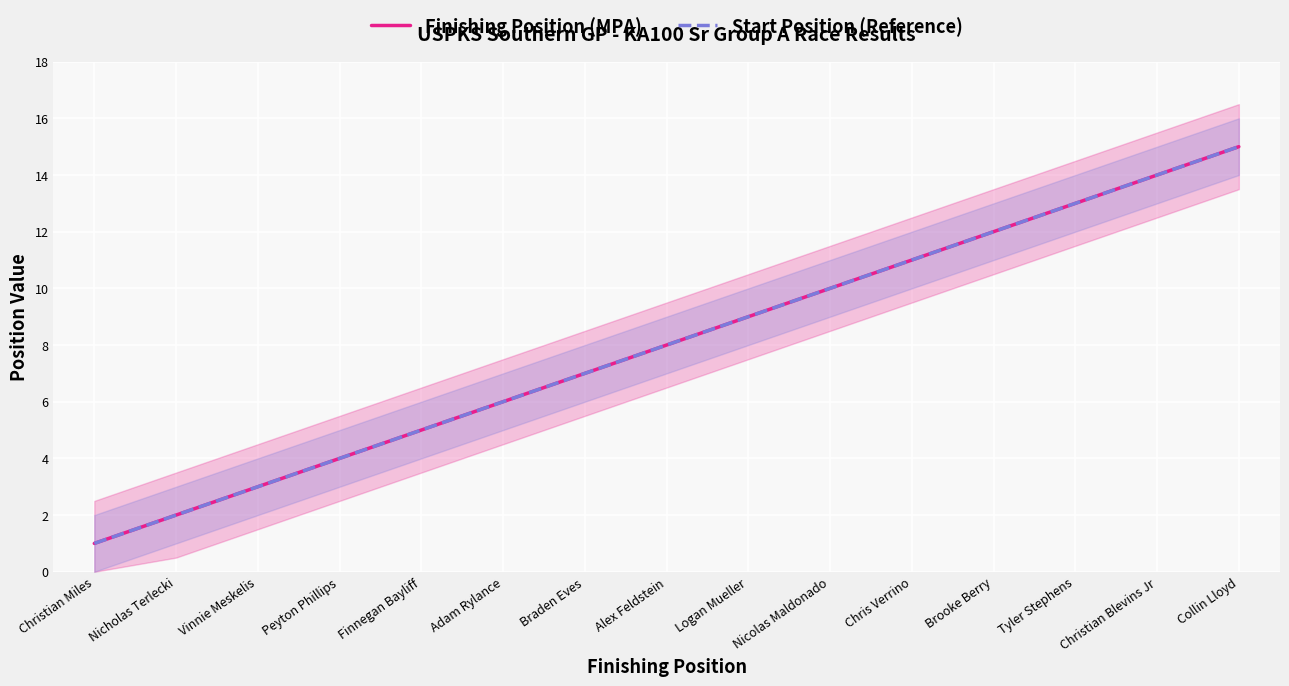

What is the label of the 8th point from the left?

Alex Feldstein